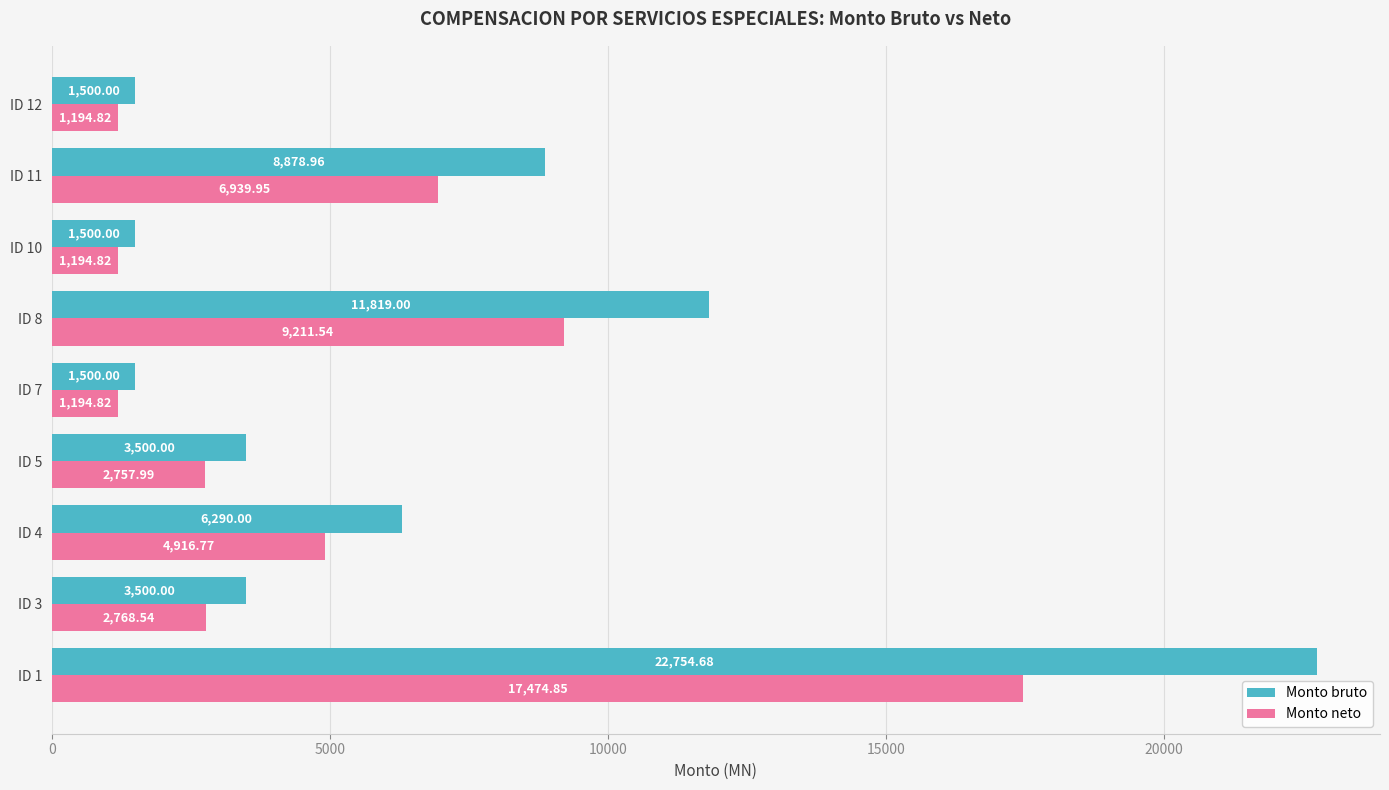

Between ID 10 and ID 11, which series saw the biggest shift?

Monto bruto